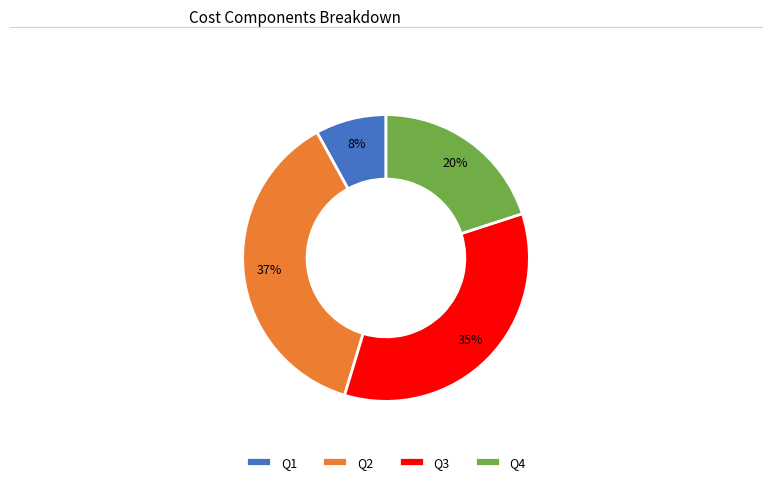

Between Q3 and Q2, which is larger?

Q2